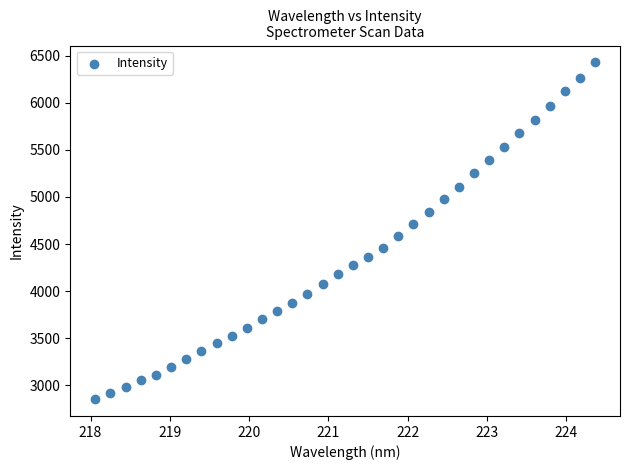

What is the range of Y values (max minus min)?

3576.2